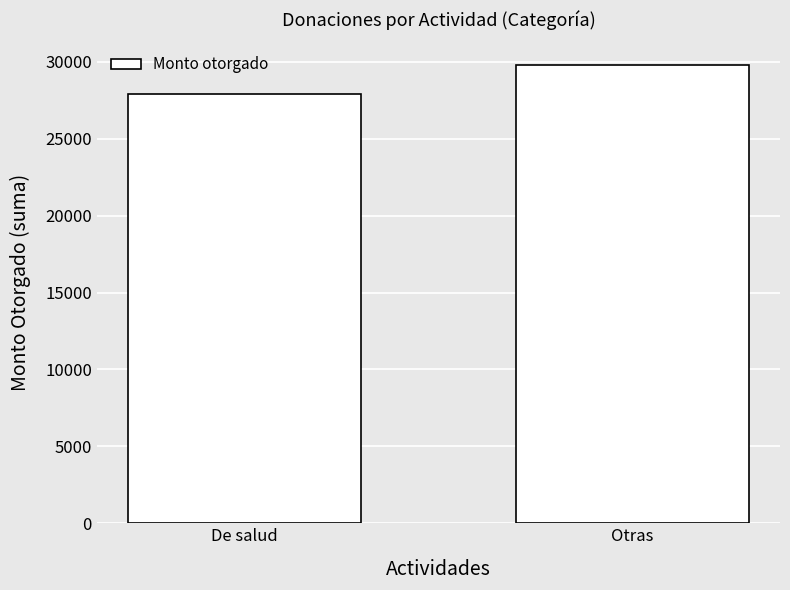

How many bars are there in total?

2